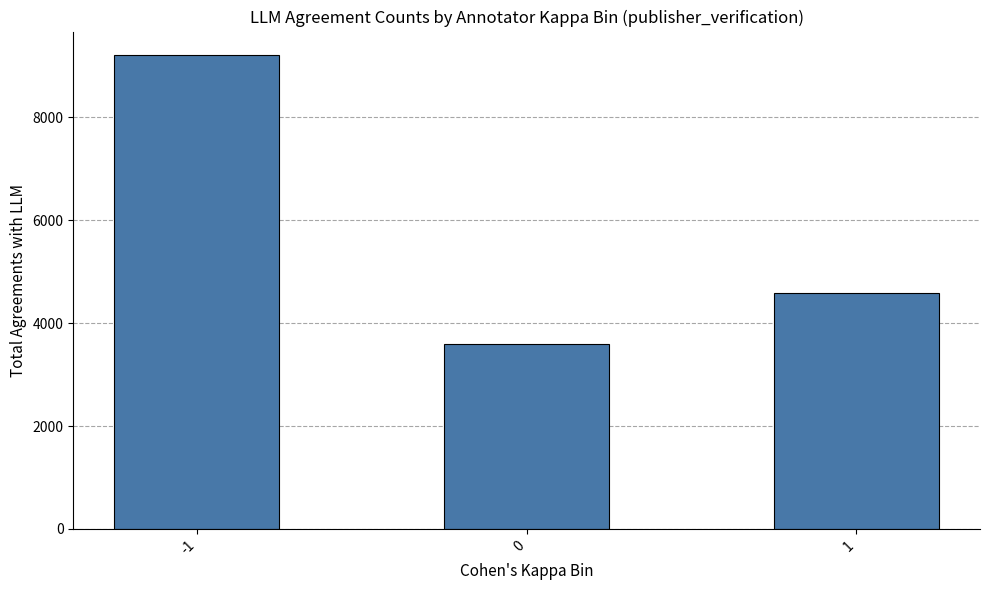

How many categories are shown in the chart?

3